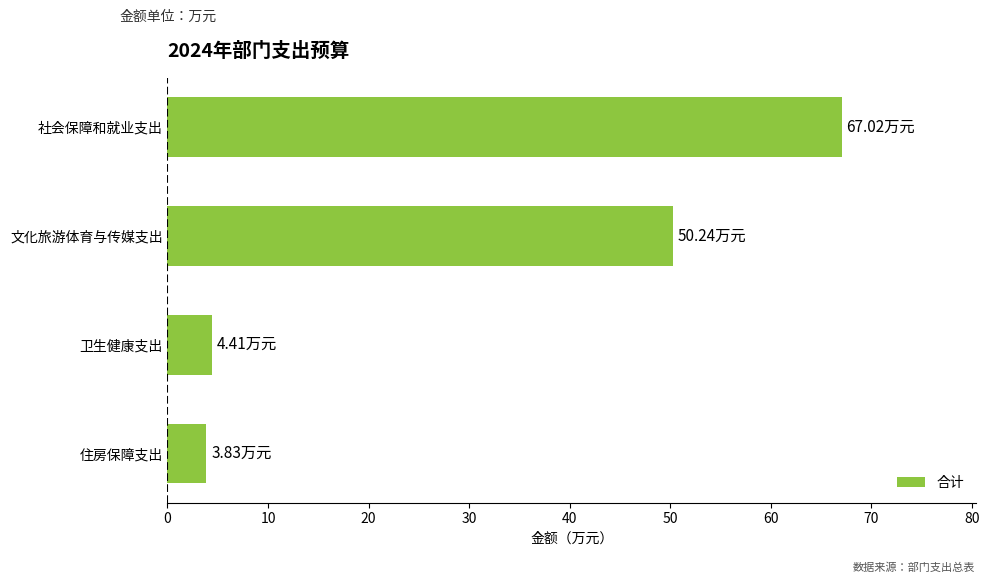

Between 住房保障支出 and 社会保障和就业支出, which is larger?

社会保障和就业支出